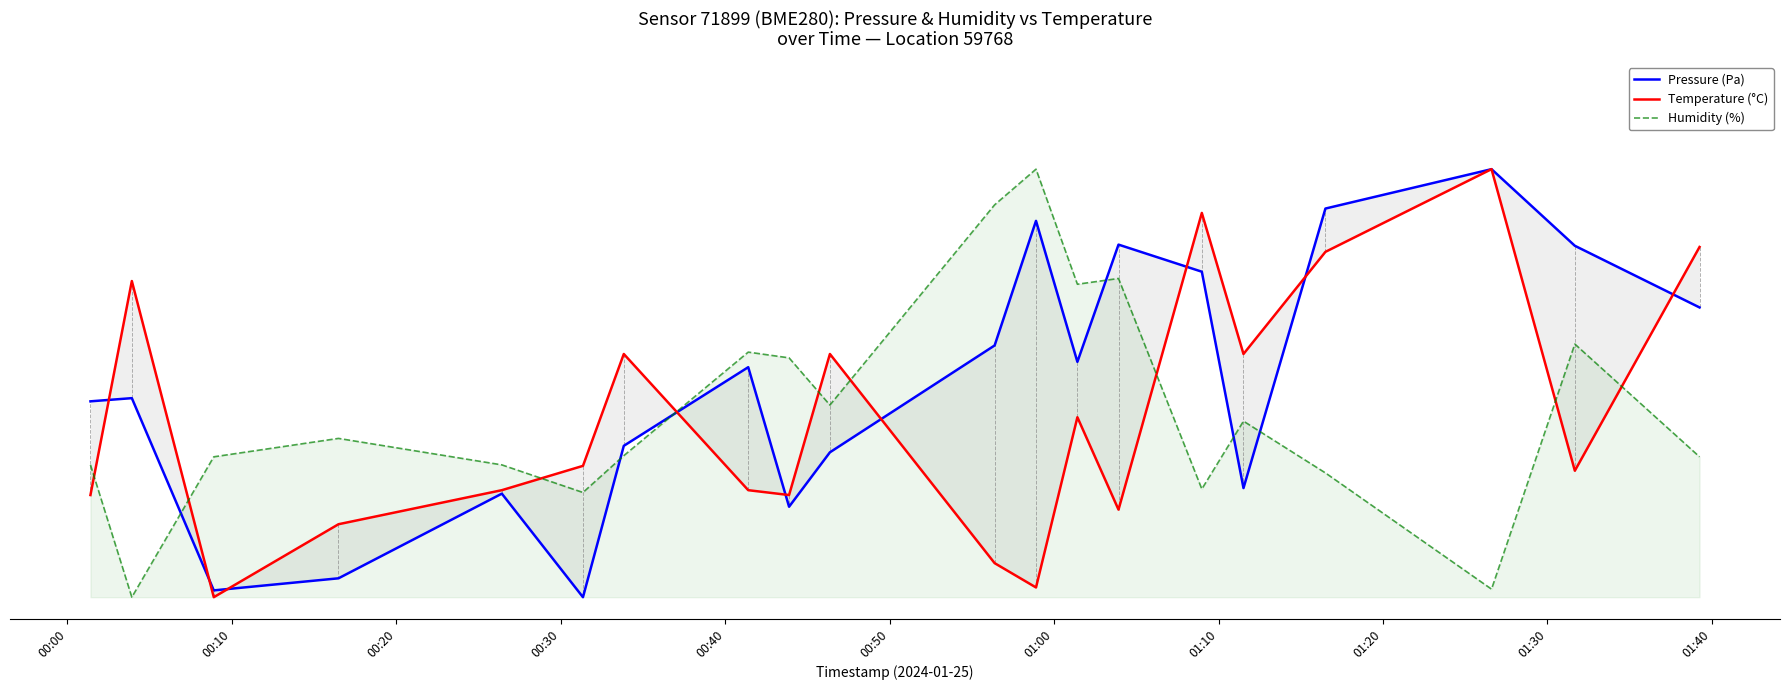

Which series has the largest total across all categories?

Pressure (Pa)